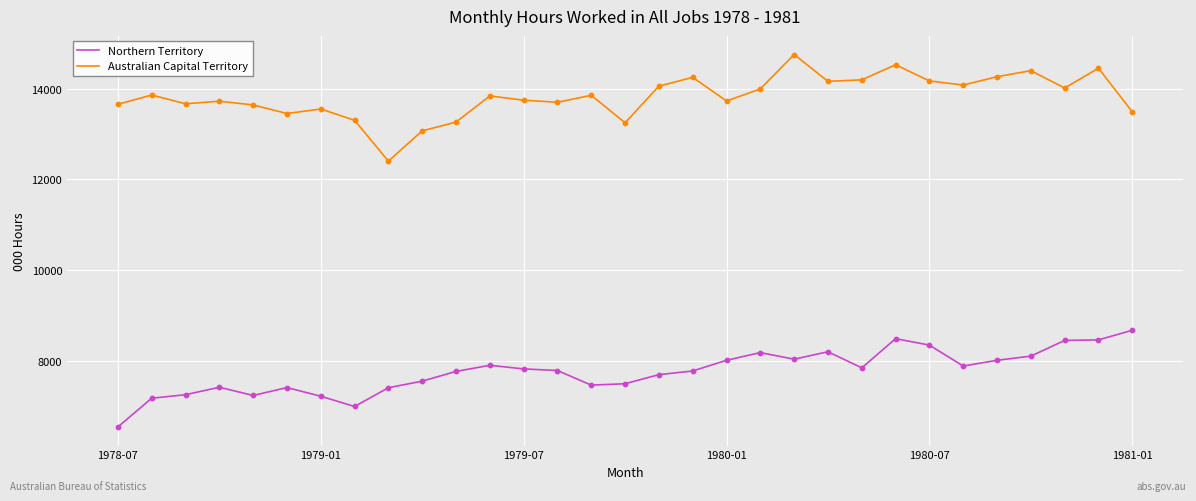

True or false: Northern Territory and Australian Capital Territory intersect in this chart.

False